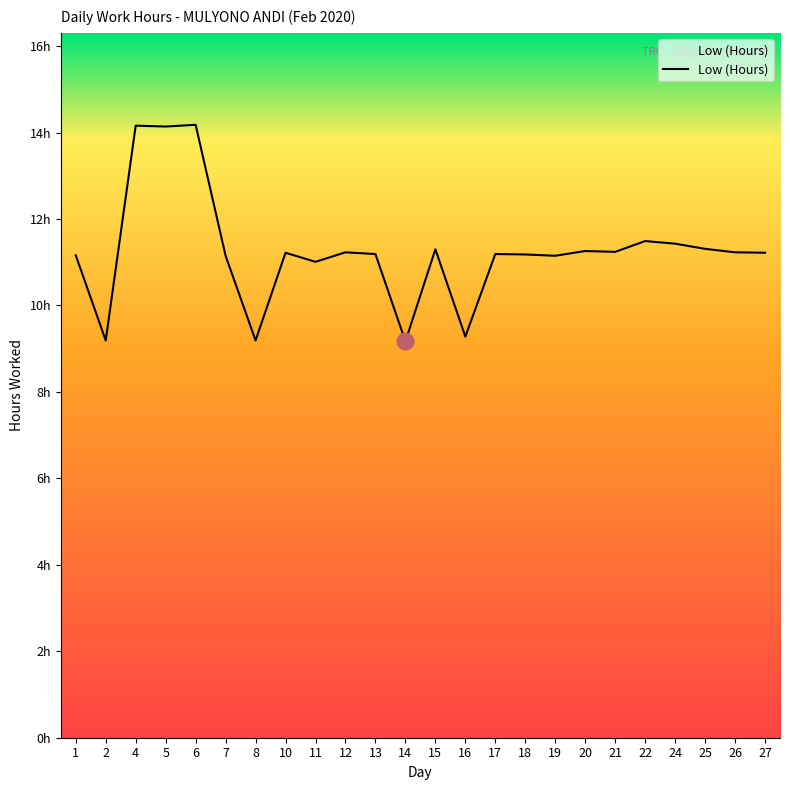

True or false: there are more than 2 points higher than both neighbors.

True